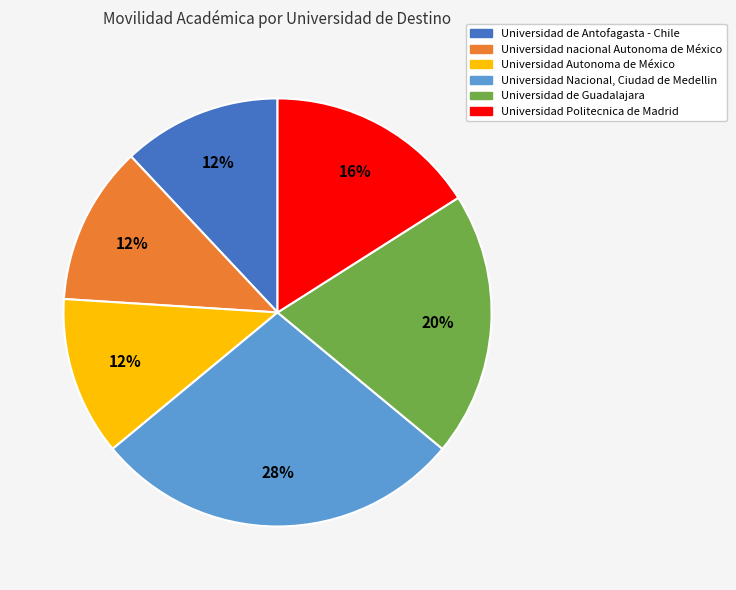

To the nearest percent, what percentage of the pie is Universidad Politecnica de Madrid?

16%